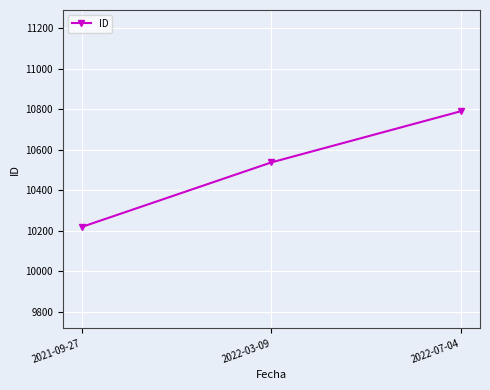

Count the number of data series in this chart.

1